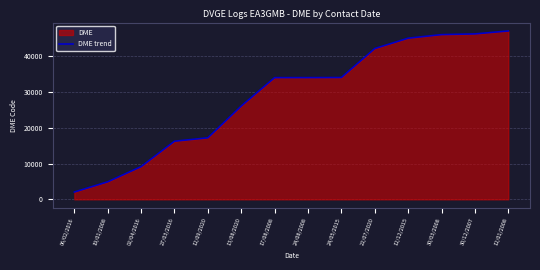

What is the sum of the values at 27/03/2016 and 22/07/2020?

58388